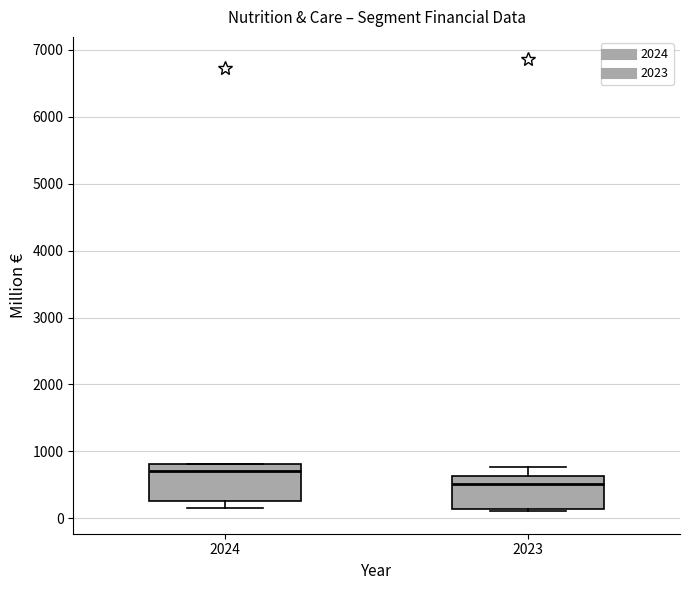

Which box has the highest median line?

2024